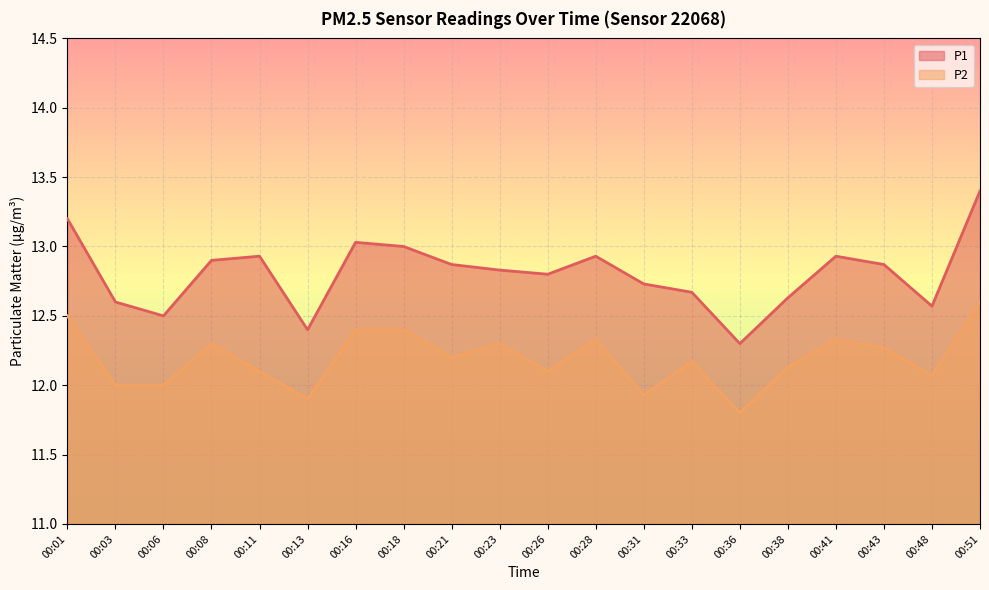

True or false: P1 and P2 cross at least once.

False